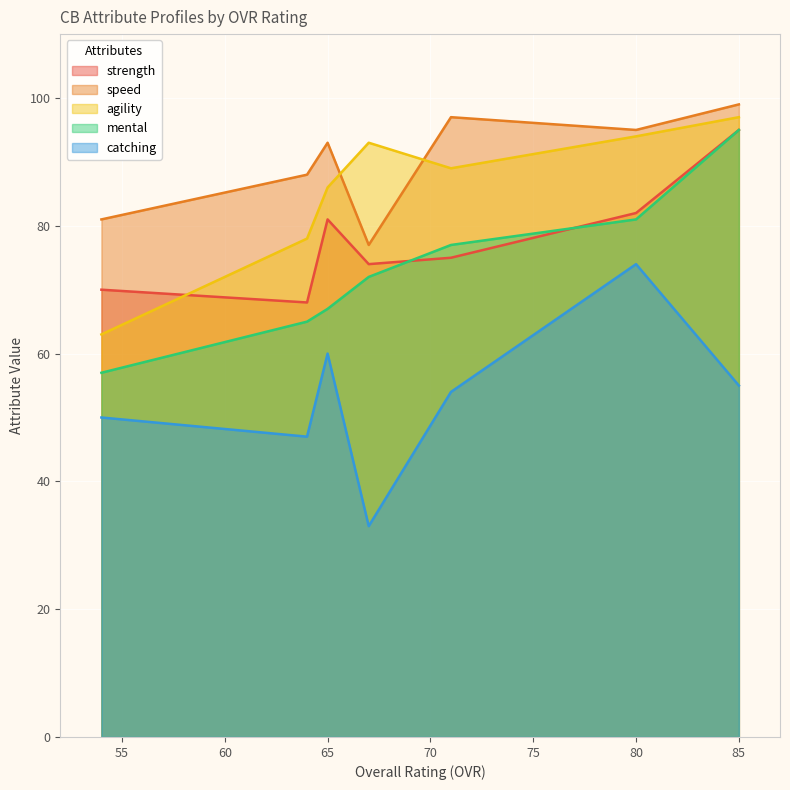

True or false: catching and mental cross at least once.

False